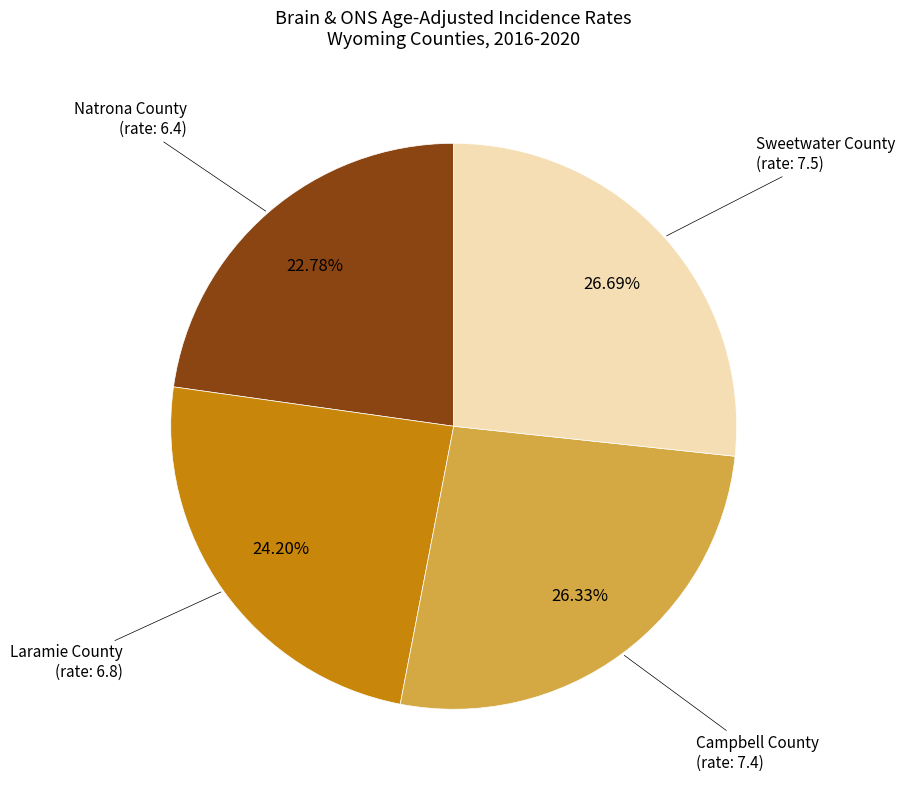

Does any single category account for the majority?

No